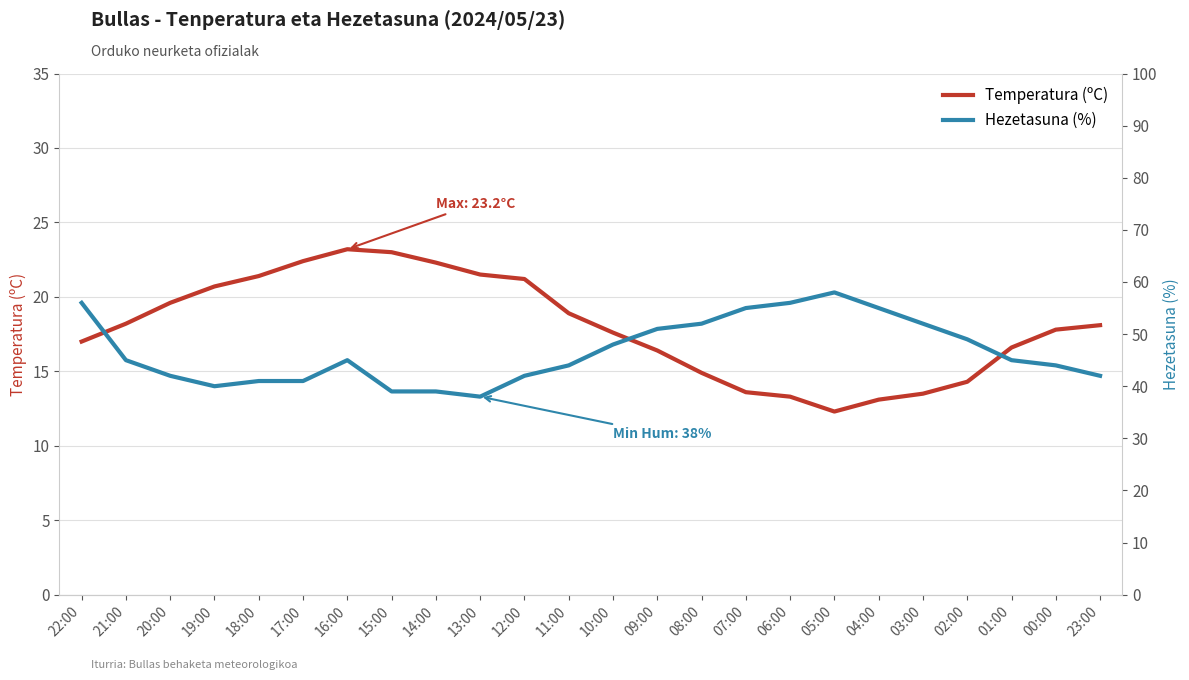

What is the value of the Temperatura (ºC) point at the 4th from the left?

20.7